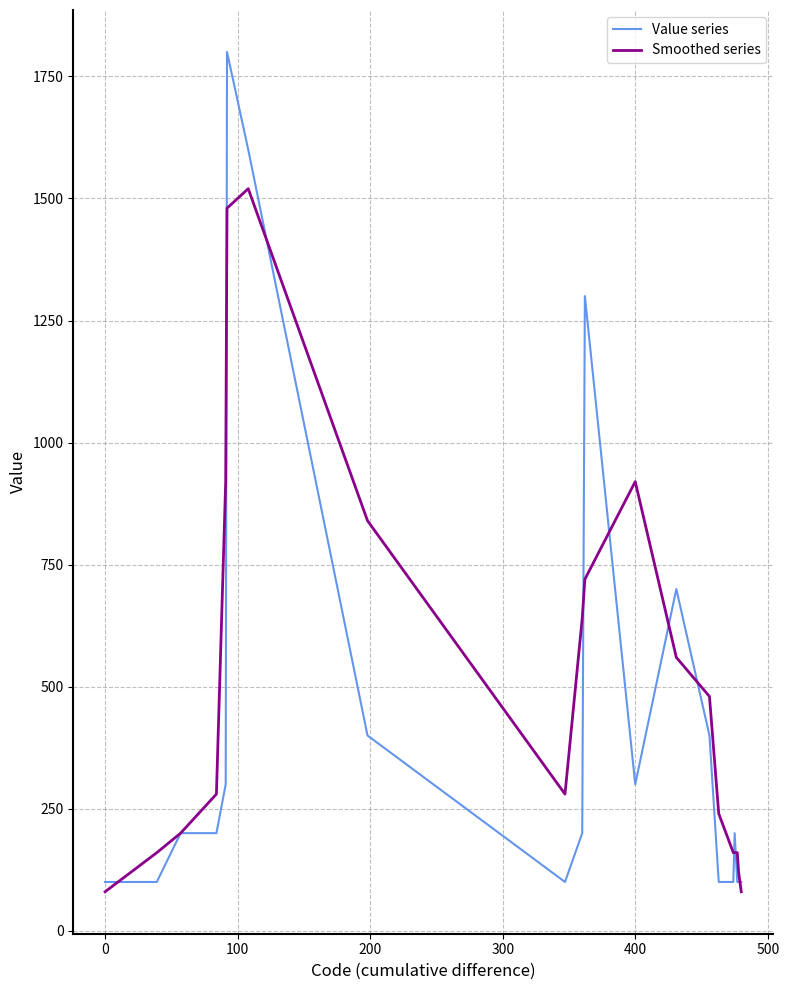

List the series in order of their overall mean, highest first.

Smoothed series, Value series